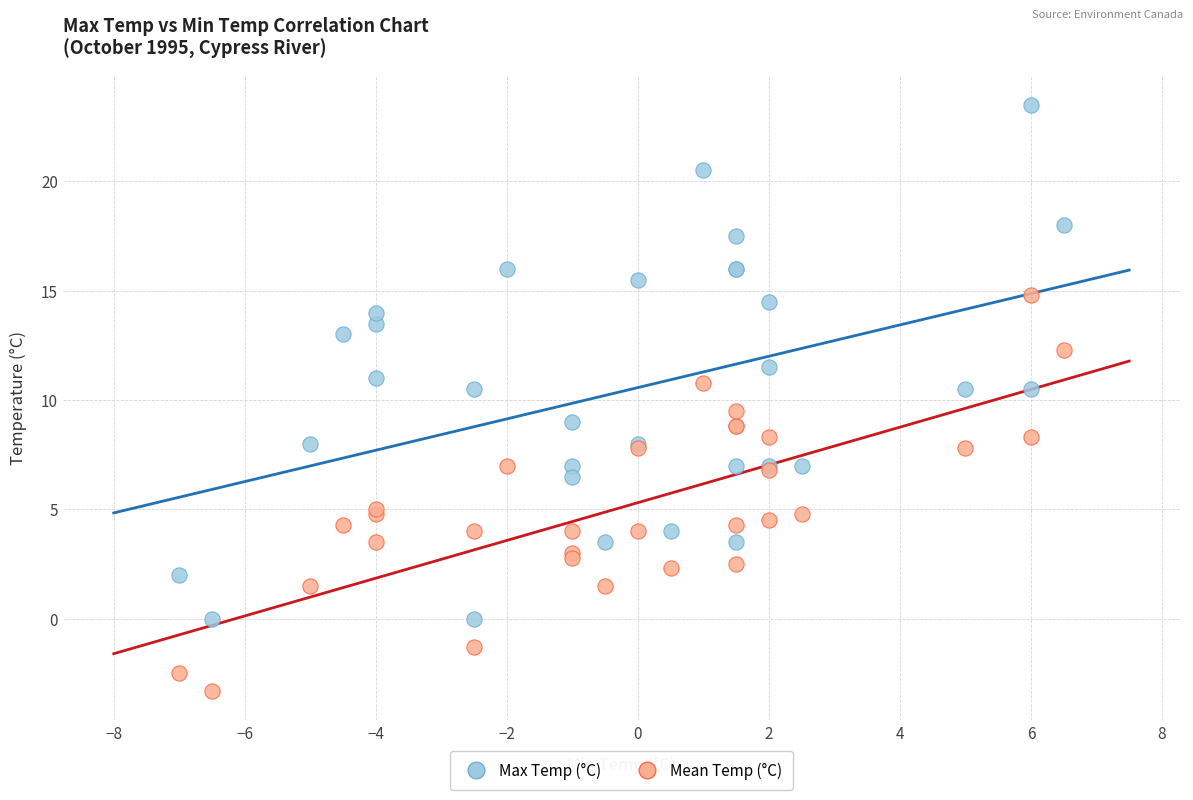

What is the X range (max minus min) for the scatter plot?

13.5